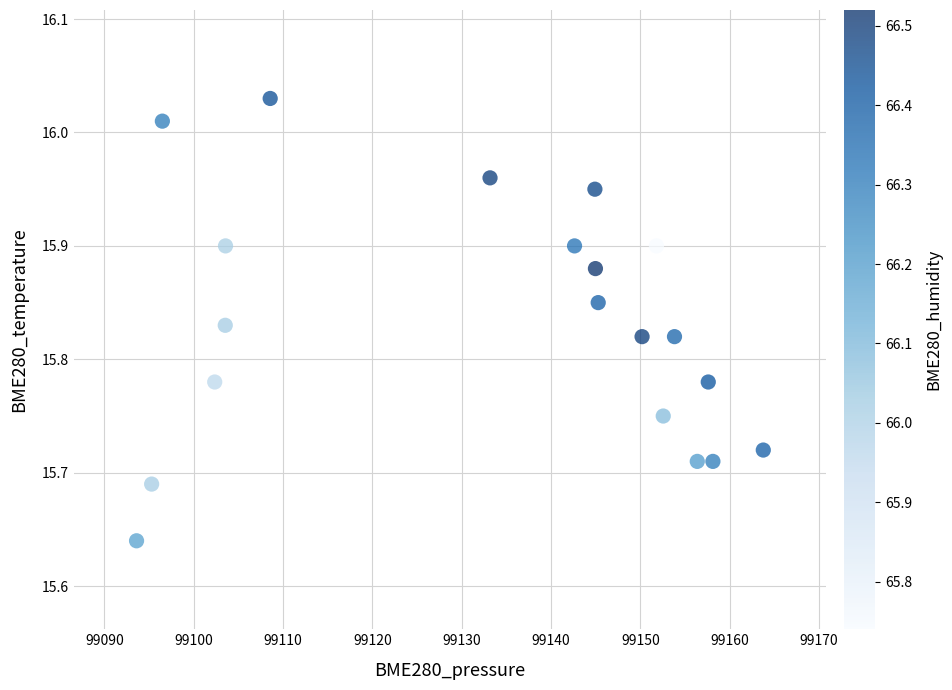

What is the range of X values (max minus min)?

70.2